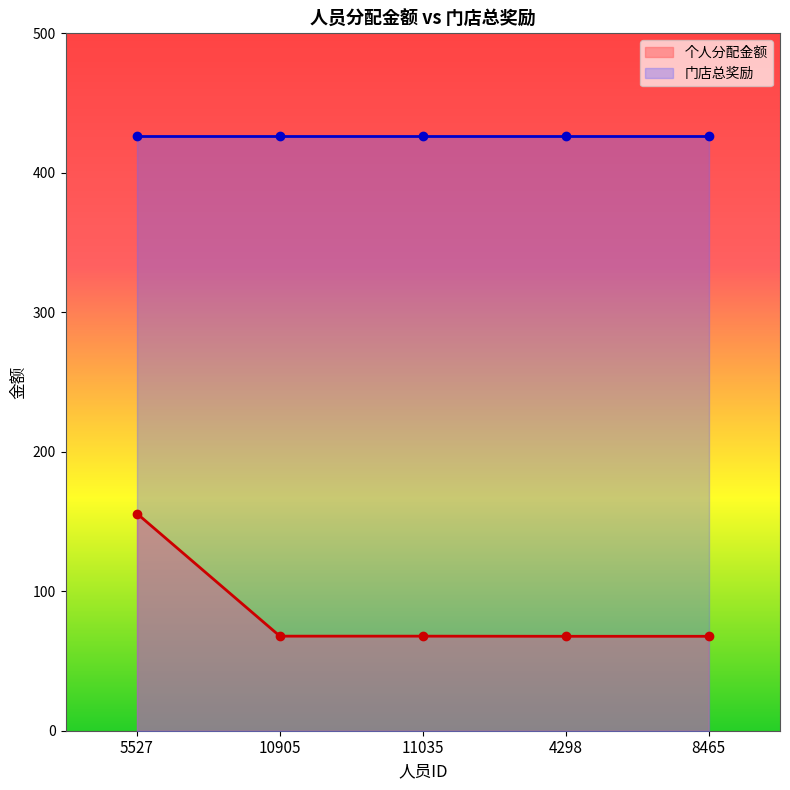

List the labels in order of value, largest first.

5527, 10905, 11035, 4298, 8465